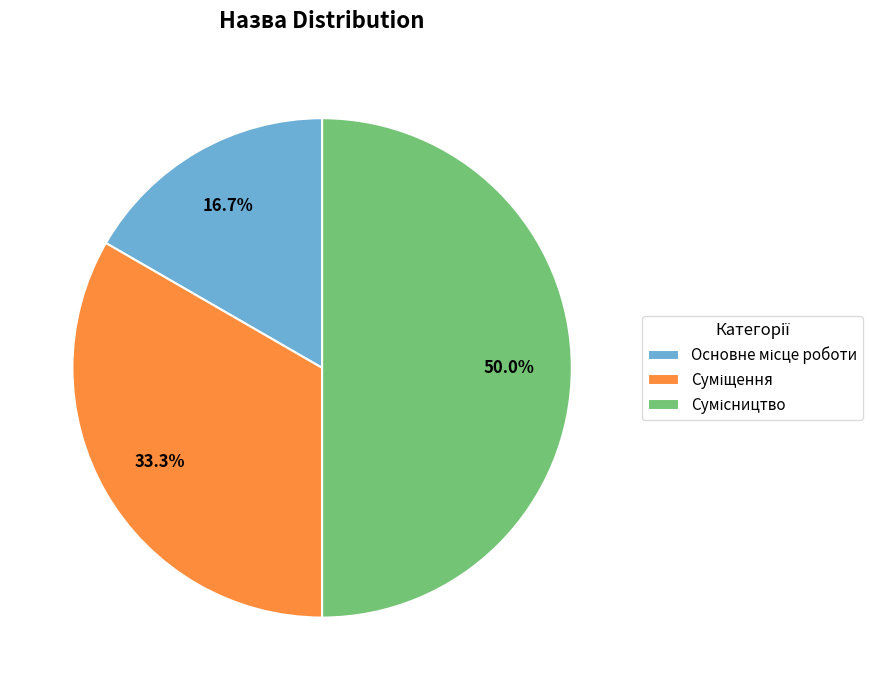

To the nearest percent, what is the difference between the largest and smallest slice percentages?

33%